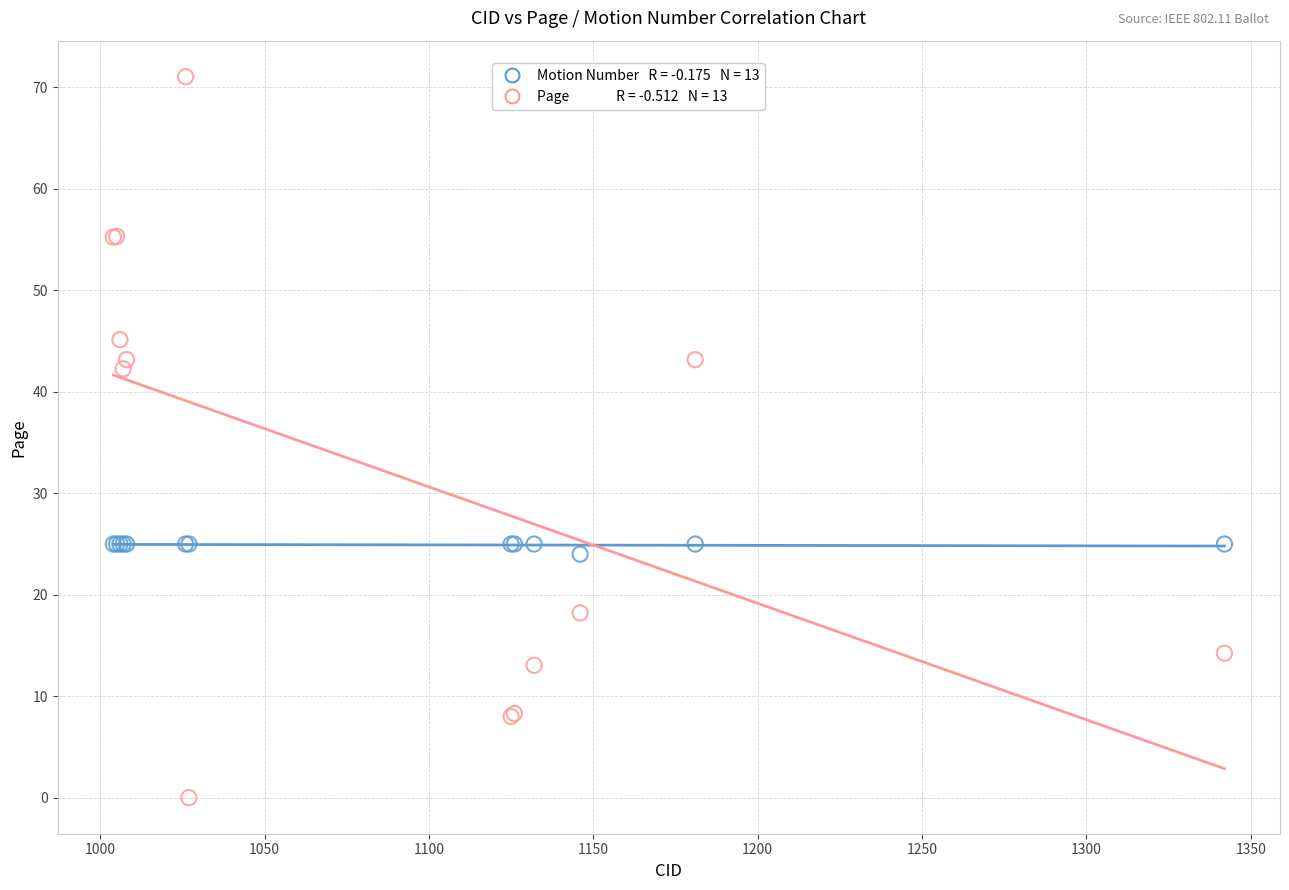

Across all series, what Y value is closest to 35?

42.3